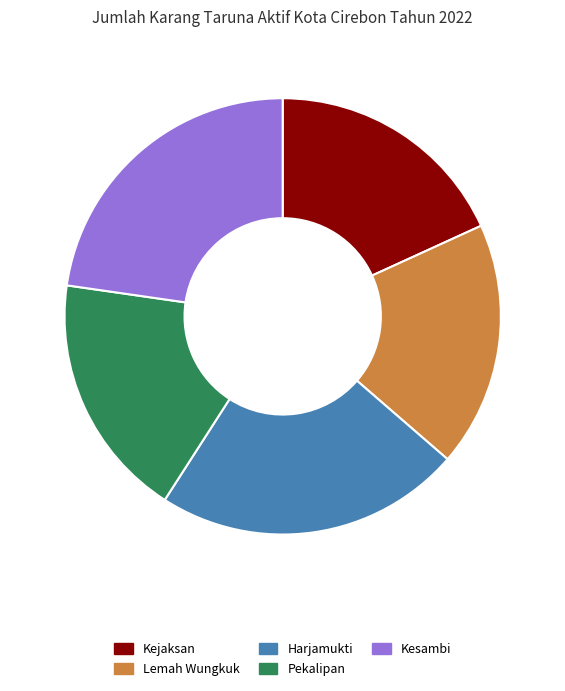

Do Harjamukti and Kejaksan together represent more than half of the pie?

No